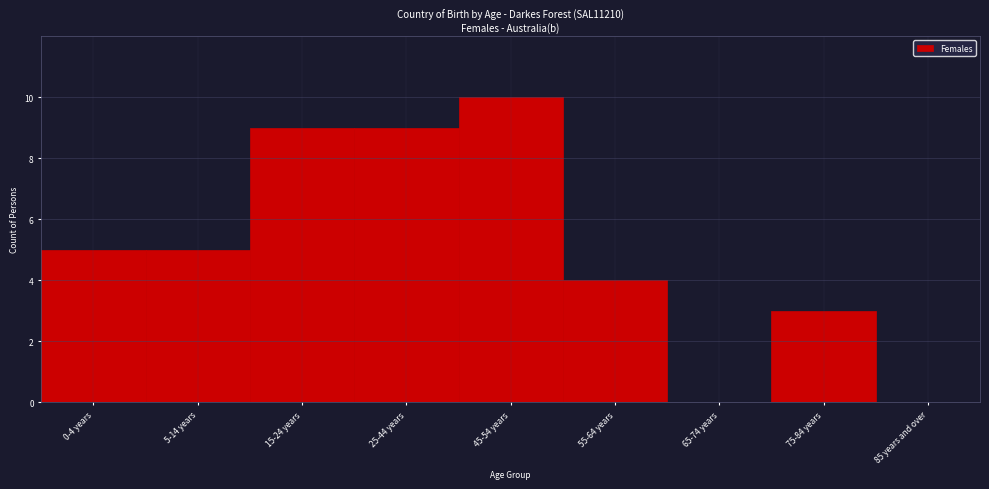

Reading left to right, extract all data points from this chart.

0-4 years=5	5-14 years=5	15-24 years=9	25-44 years=9	45-54 years=10	55-64 years=4	65-74 years=0	75-84 years=3	85 years and over=0